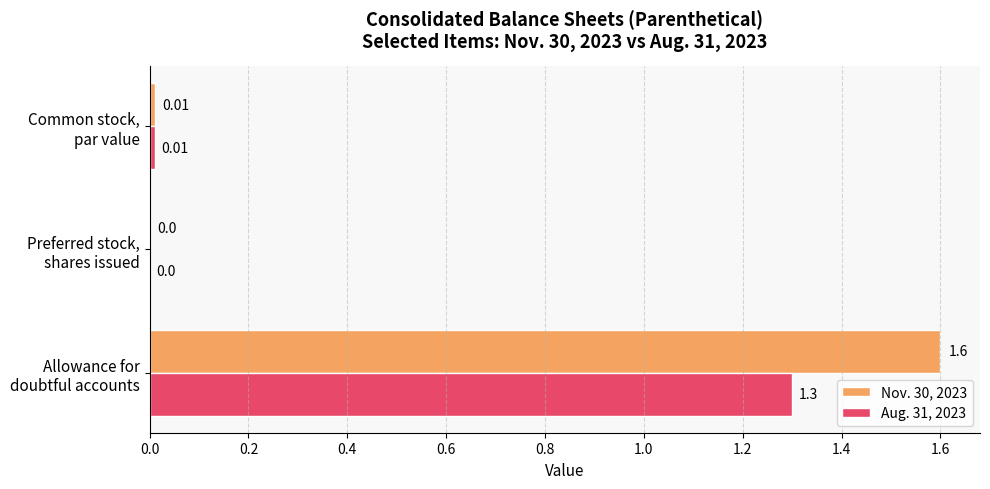

What is the sum of all Aug. 31, 2023 values?

1.3